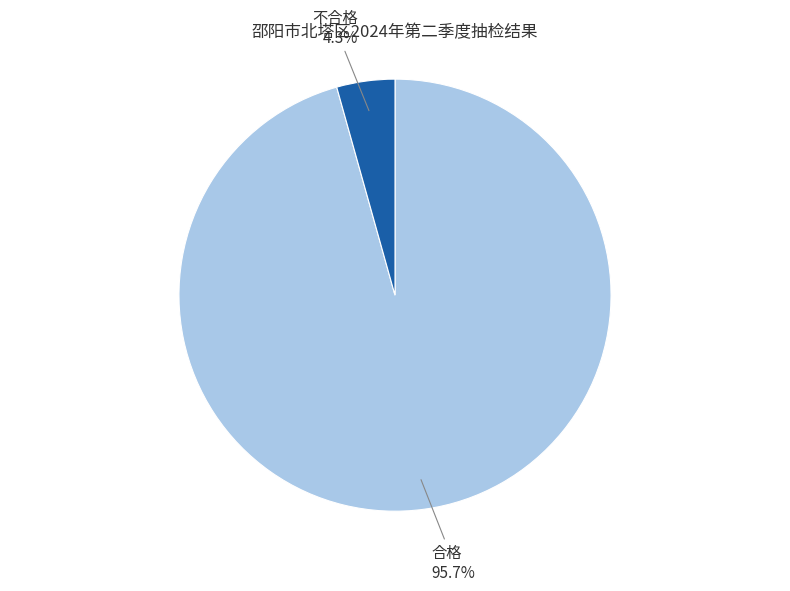

To the nearest percent, what is the average slice percentage?

50%